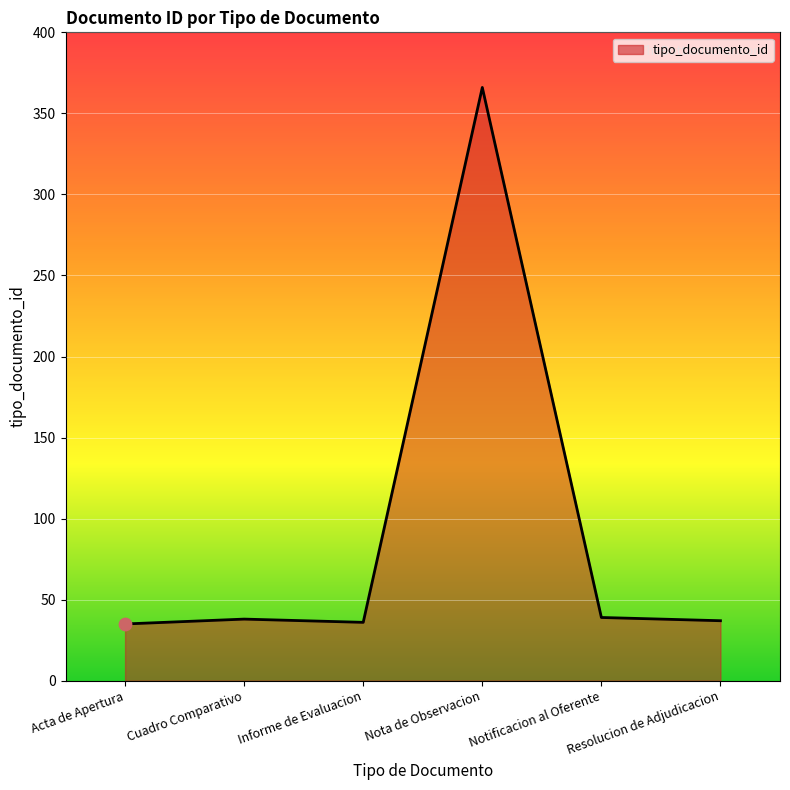

What is the change in value from Acta de Apertura to Nota de Observacion?

+331